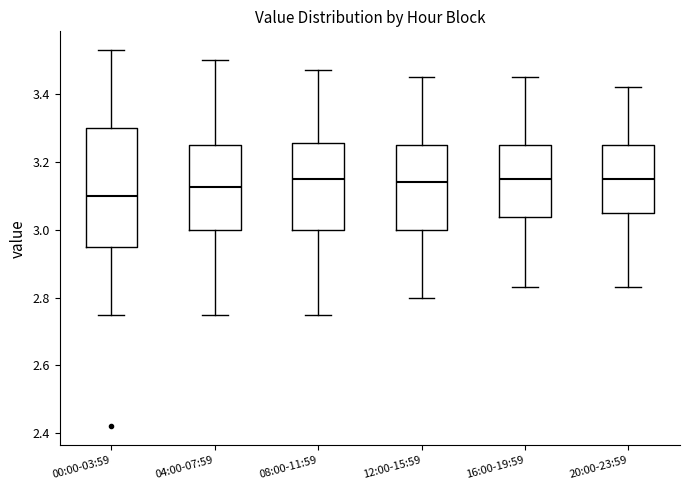

Reading left to right, read every box against the y-axis: the position of its median line, the range the box covers, and the ends of its whiskers. The values are not printed on the chart, so give them approximately, as read against the axis.

00:00-03:59: median 3.10, box 2.96 to 3.30, whiskers 2.76 to 3.54
04:00-07:59: median 3.12, box 3.00 to 3.26, whiskers 2.76 to 3.50
08:00-11:59: median 3.16, box 3.00 to 3.26, whiskers 2.76 to 3.48
12:00-15:59: median 3.14, box 3.00 to 3.26, whiskers 2.80 to 3.46
16:00-19:59: median 3.16, box 3.04 to 3.26, whiskers 2.84 to 3.46
20:00-23:59: median 3.16, box 3.06 to 3.26, whiskers 2.84 to 3.42